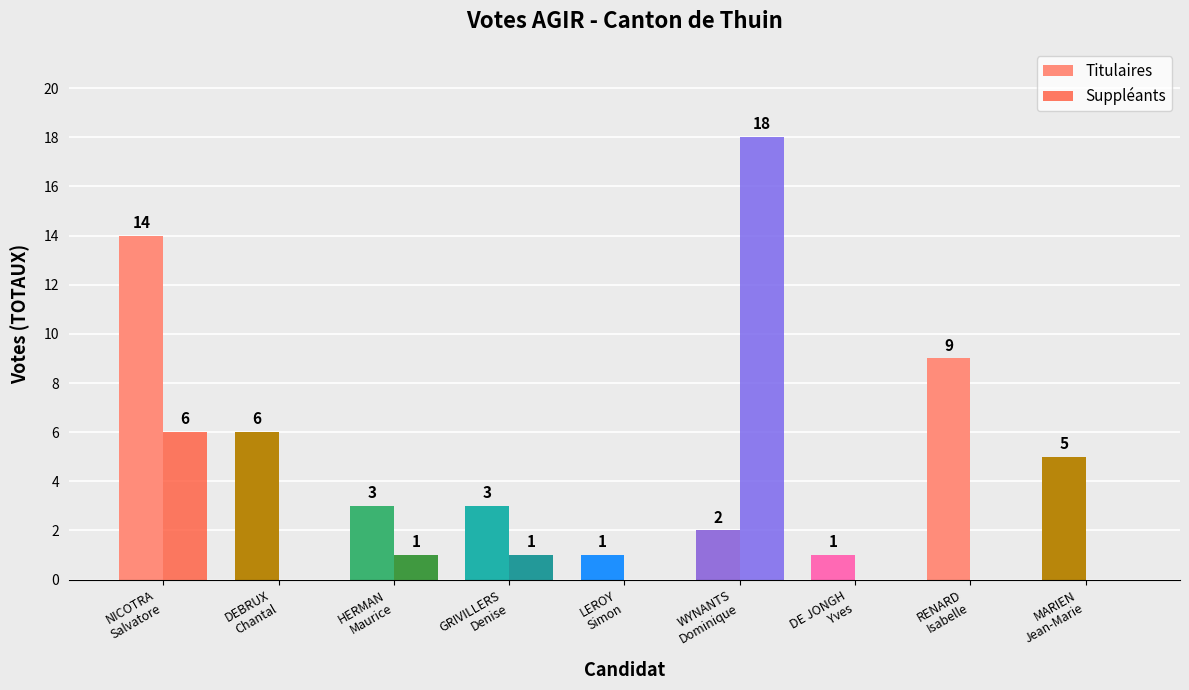

Count the number of categories in the chart.

9